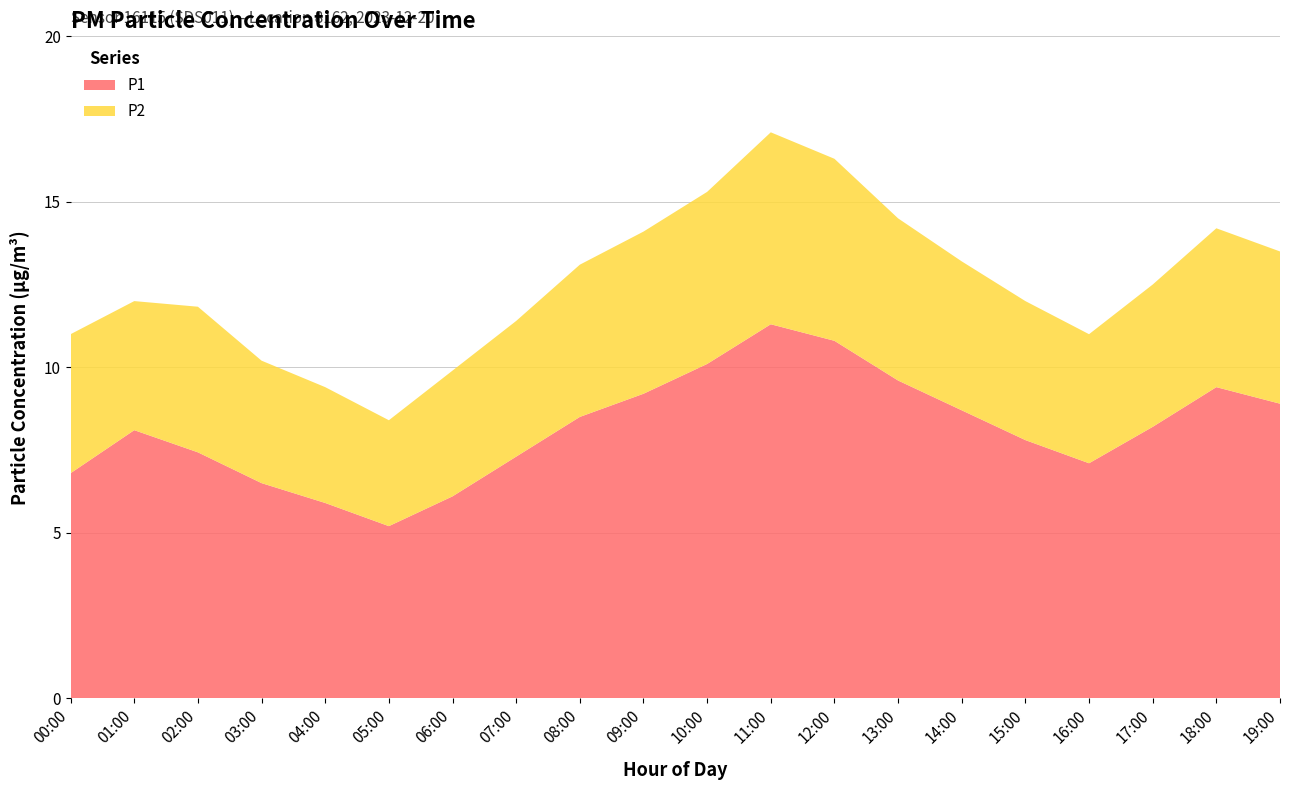

Reading left to right, transcribe all the data shown in this chart.

P1: 6.8	8.1	7.4	6.5	5.9	5.2	6.1	7.3	8.5	9.2	10.1	11.3	10.8	9.6	8.7	7.8	7.1	8.2	9.4	8.9
P2: 4.2	3.9	4.4	3.7	3.5	3.2	3.8	4.1	4.6	4.9	5.2	5.8	5.5	4.9	4.5	4.2	3.9	4.3	4.8	4.6